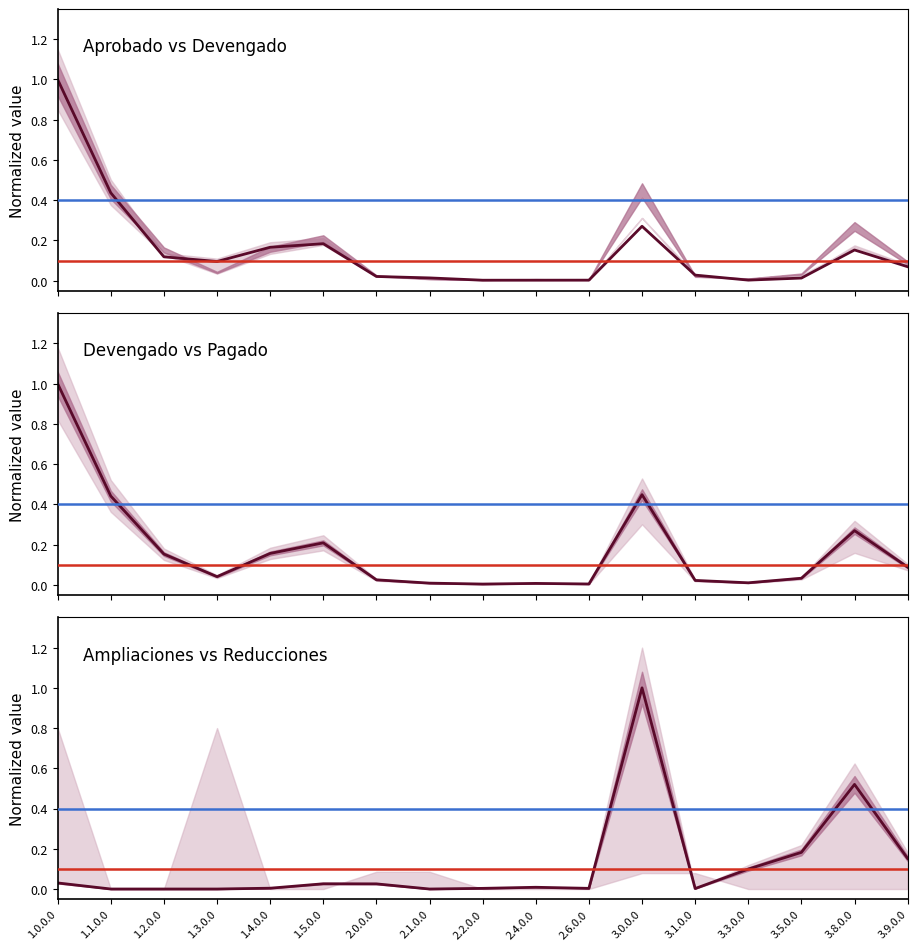

The value at 3.3.0.0 is 0.1. True or false?

False